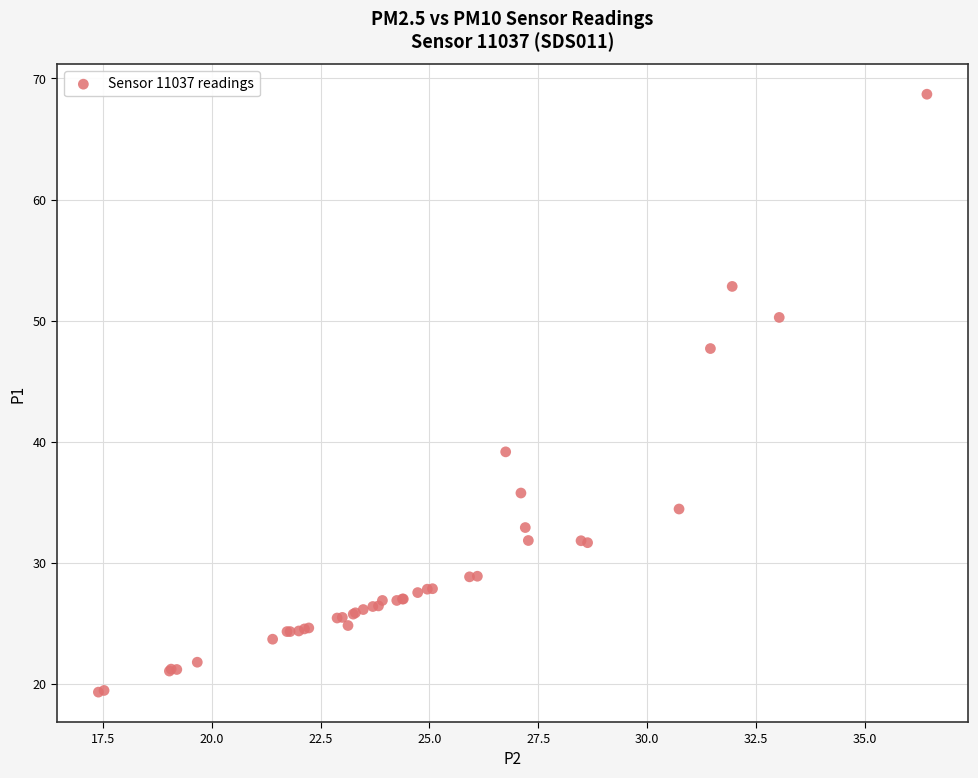

What Y value in the scatter plot is closest to 44?

47.7